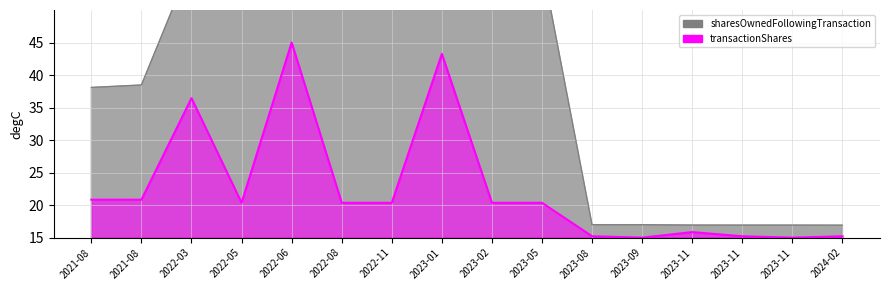

How many interior local valleys does the transactionShares series have?

3